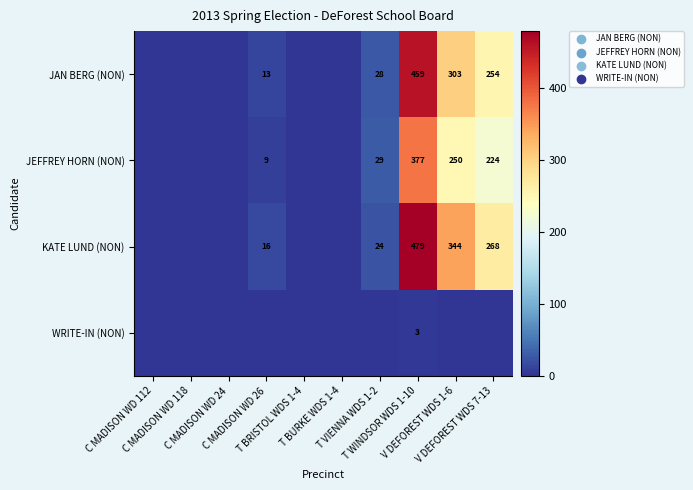

How many categories are shown in the chart?

10